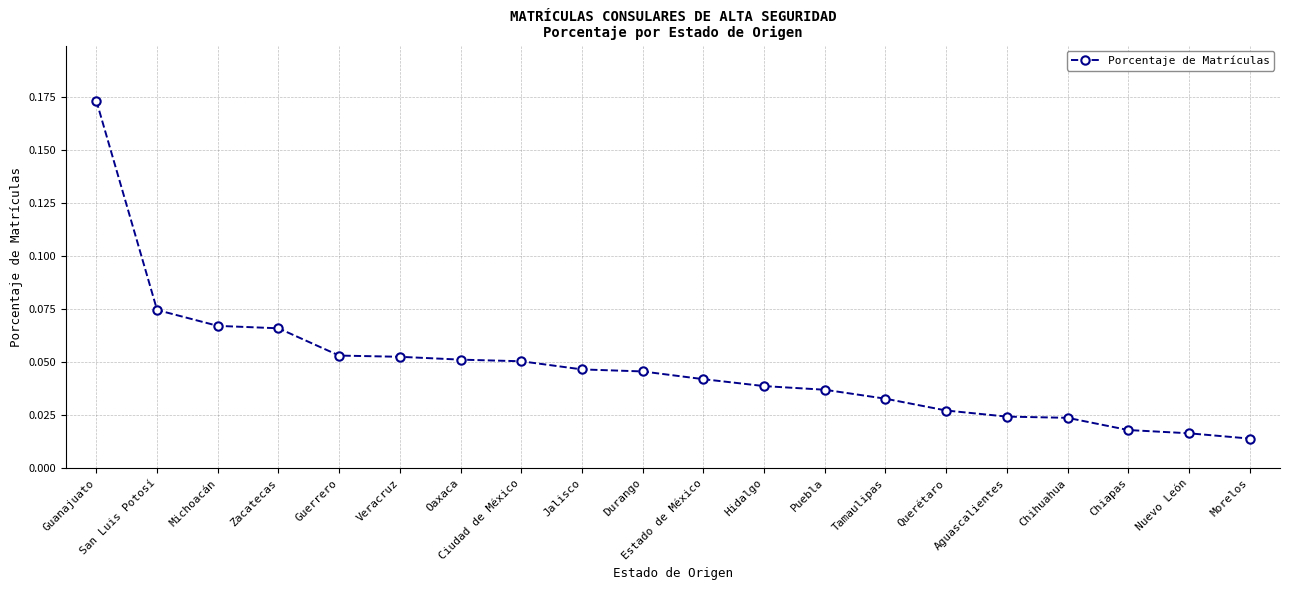

Where is the data nearest to the value 0?

Morelos